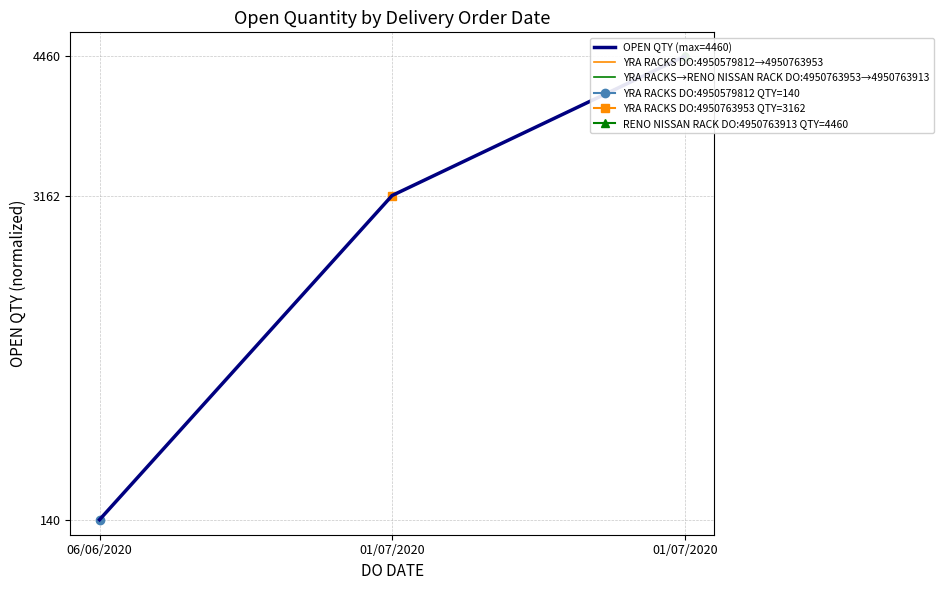

At which label is the value closest to 0?

06/06/2020